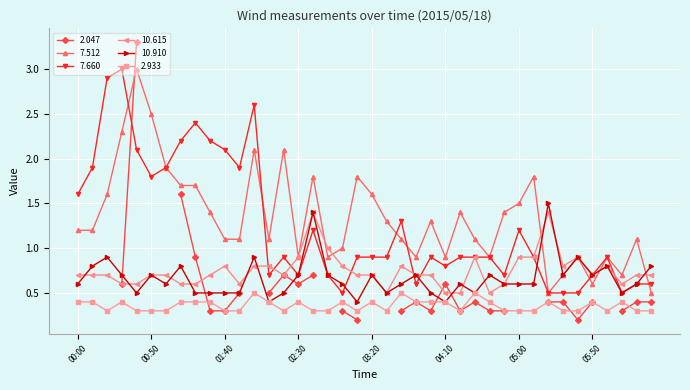

The 10.910 series shows 0.9 at 03:20. True or false?

False